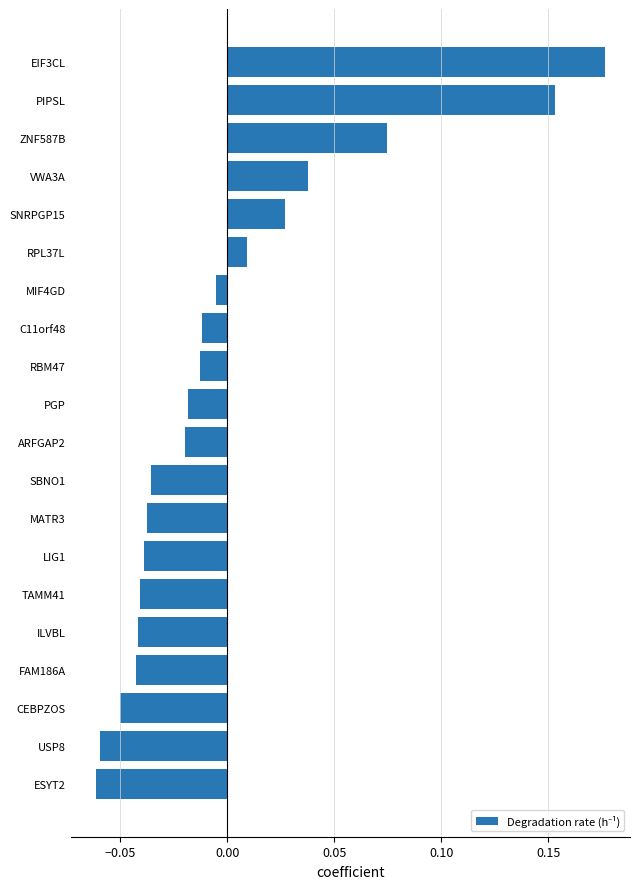

What position from the top is ILVBL?

16